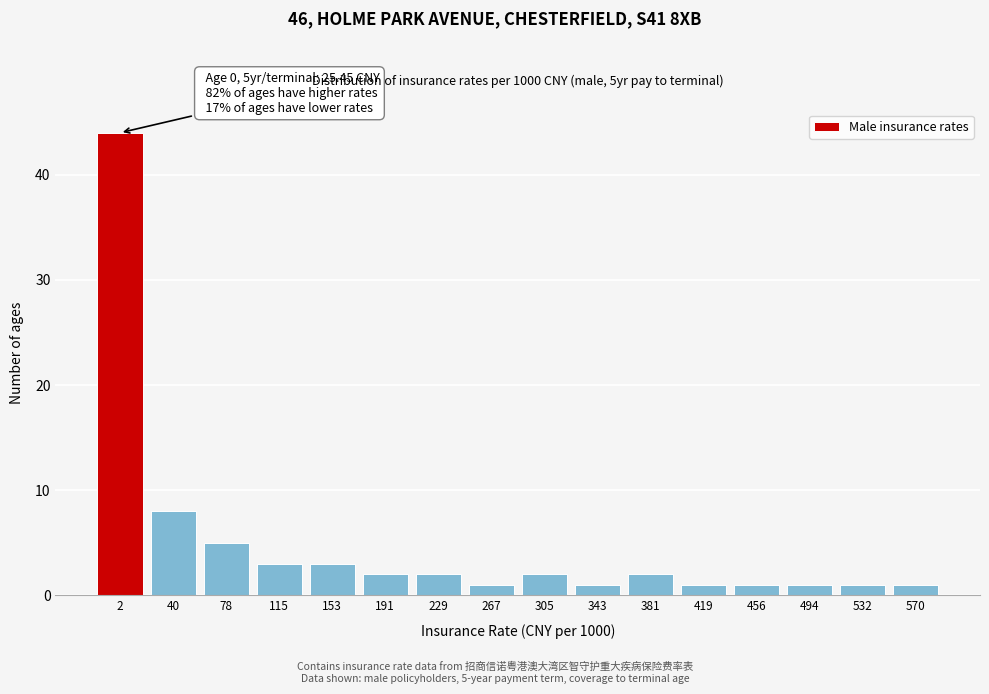

Reading left to right, list all the values displayed in this chart.

44	8	5	3	3	2	2	1	2	1	2	1	1	1	1	1